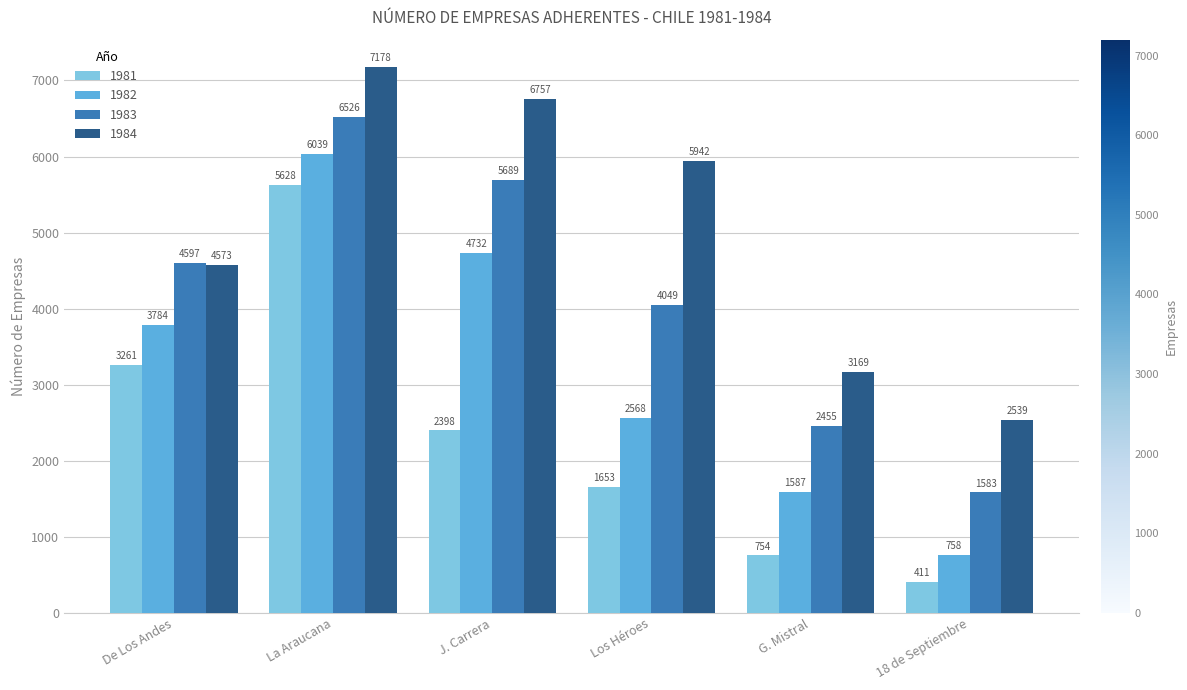

What is the difference between the 1983 values at Los Héroes and J. Carrera?

1640